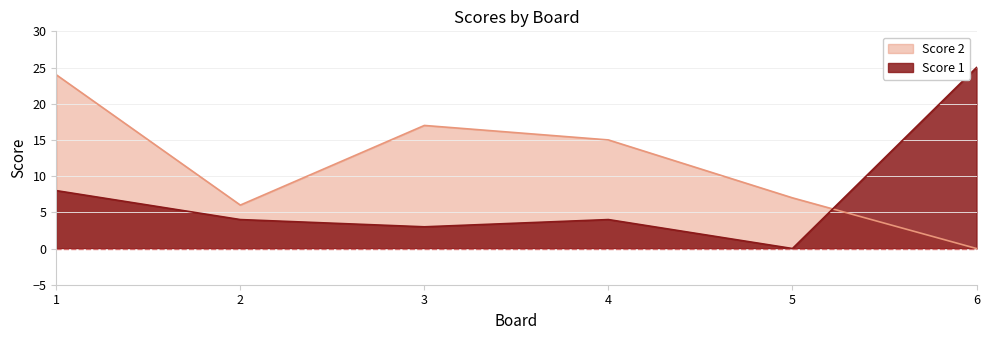

The value of Score 2 at 3 is 29. True or false?

False